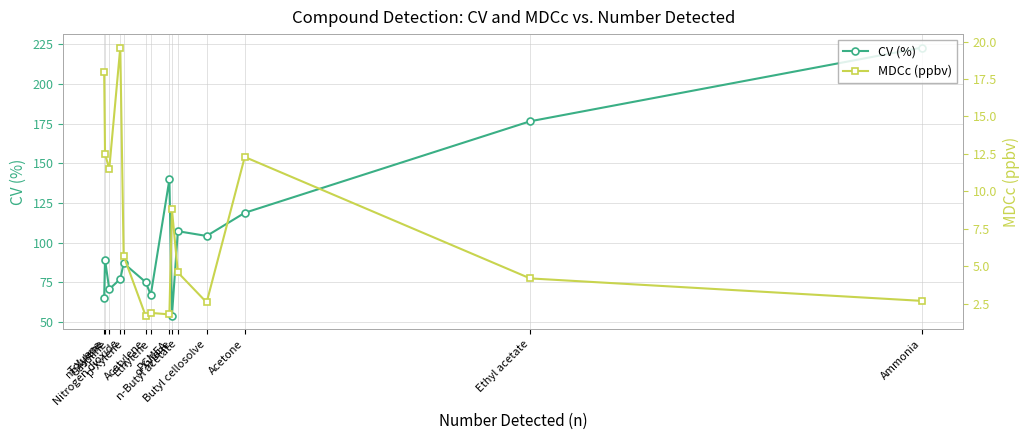

What is the difference between the CV (%) values at o-Xylene and p-Xylene?

33.2